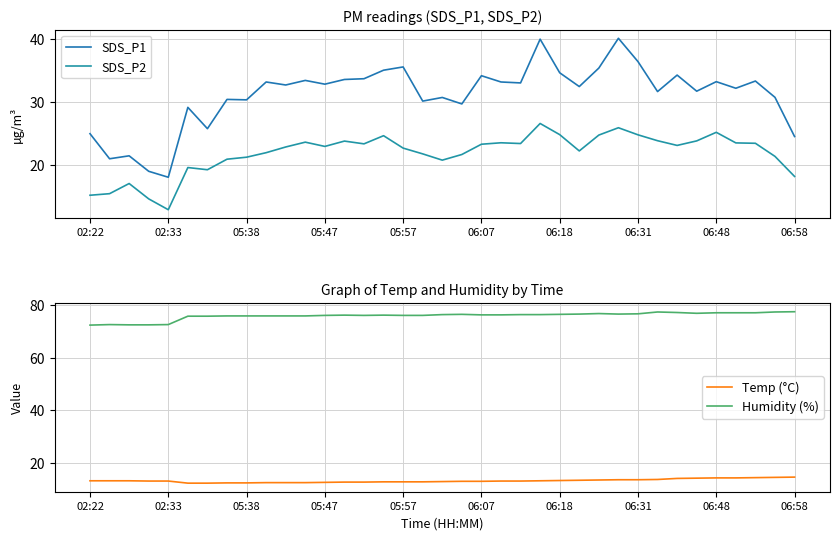

In SDS_P2, how many points are higher than both neighbors (excluding endpoints)?

9